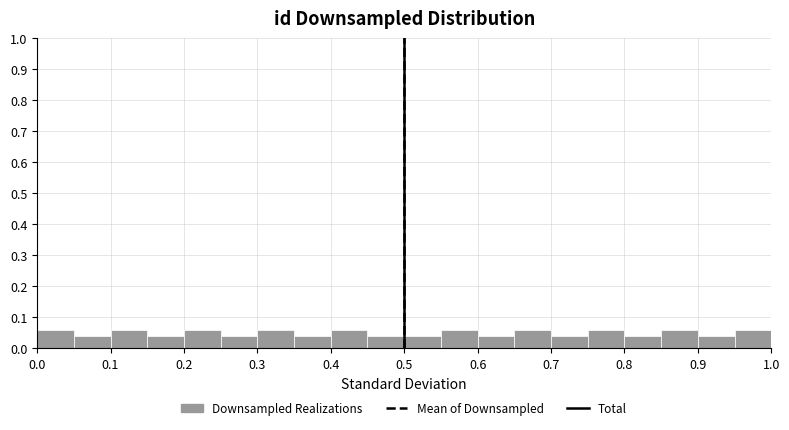

Reading left to right, list every bar in this chart as the range it spans on the x-axis followed by its height. The values are not printed on the chart, so give them approximately, as read against the axis.

0.00 to 0.05: 0.06
0.05 to 0.10: 0.04
0.10 to 0.15: 0.06
0.15 to 0.20: 0.04
0.20 to 0.25: 0.06
0.25 to 0.30: 0.04
0.30 to 0.35: 0.06
0.35 to 0.40: 0.04
0.40 to 0.45: 0.06
0.45 to 0.50: 0.04
0.50 to 0.55: 0.04
0.55 to 0.60: 0.06
0.60 to 0.65: 0.04
0.65 to 0.70: 0.06
0.70 to 0.75: 0.04
0.75 to 0.80: 0.06
0.80 to 0.85: 0.04
0.85 to 0.90: 0.06
0.90 to 0.95: 0.04
0.95 to 1.00: 0.06